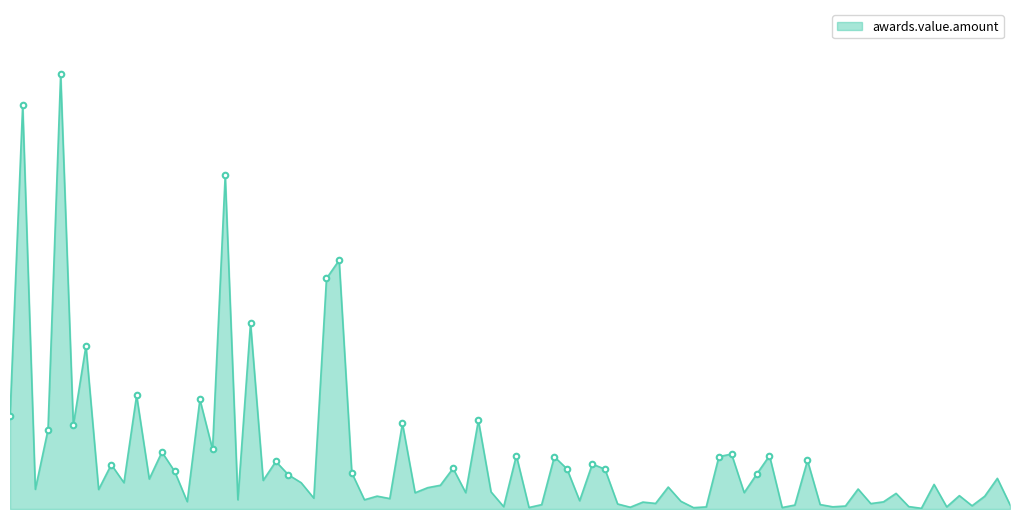

What is the label of the 1st point from the right?

828040994_IO-N1-2015